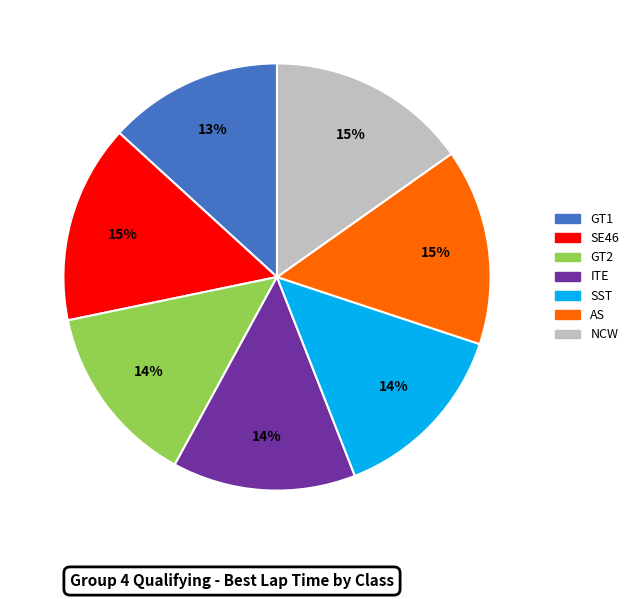

Approximately how many times larger is the value at AS compared to ITE?

1.1